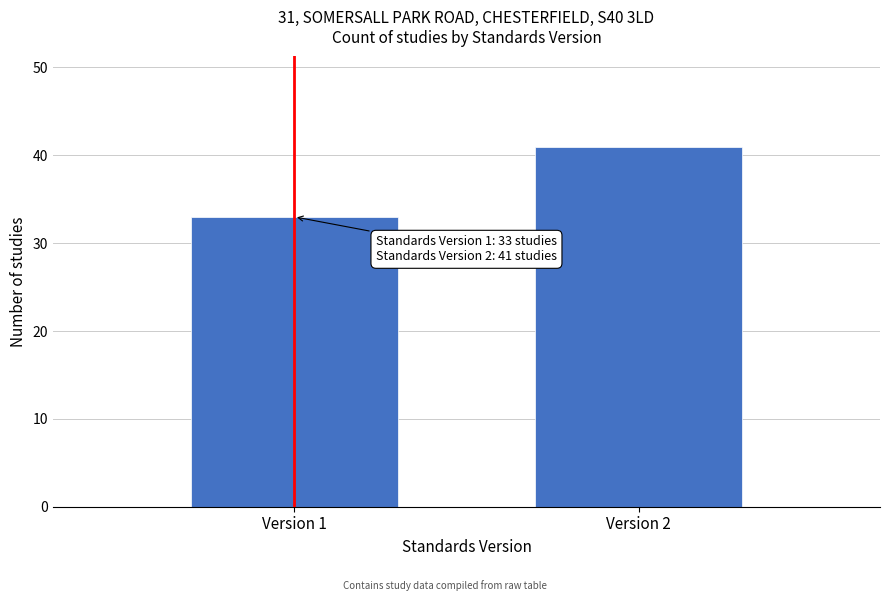

Reading left to right, list all the values displayed in this chart.

Version 1=33	Version 2=41